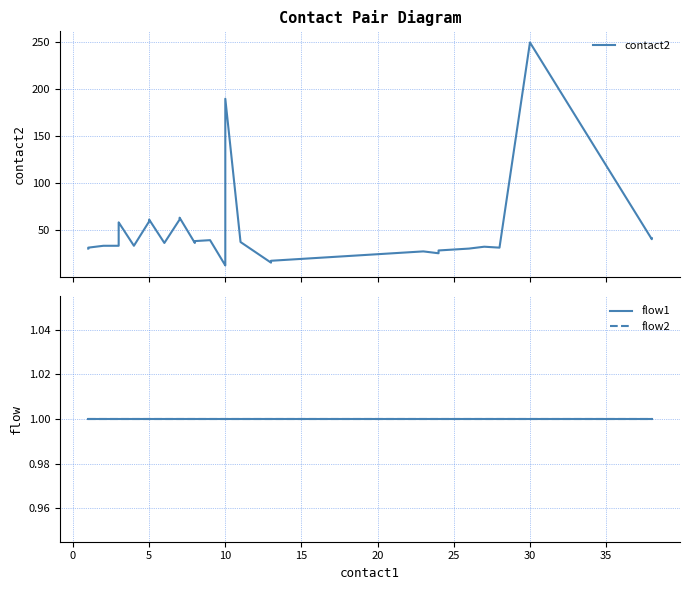

True or false: flow2 and contact2 cross at least once.

False